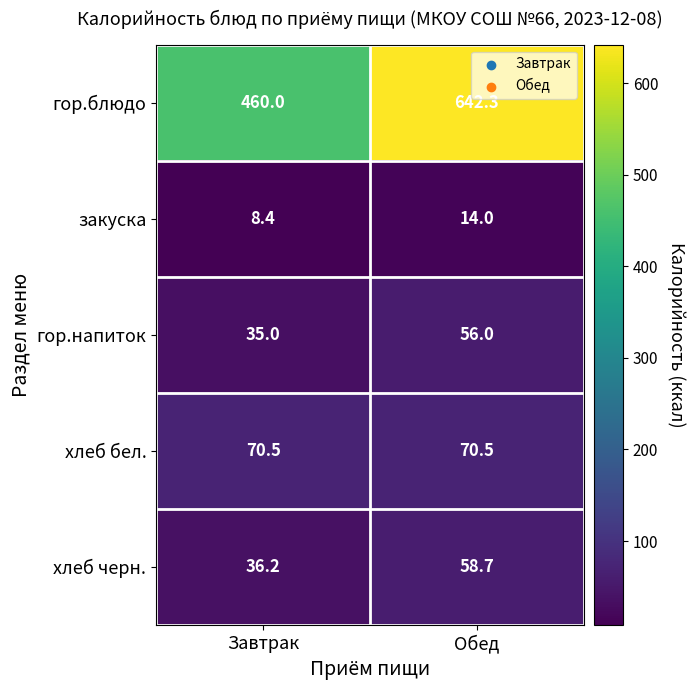

What is the minimum value for гор.напиток?

35.0